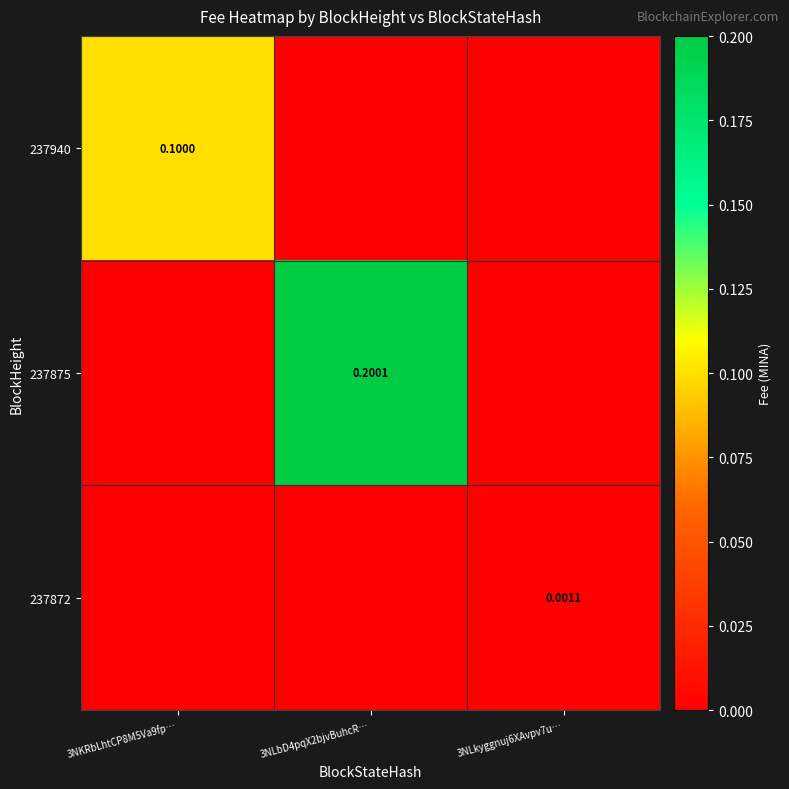

What is the difference between the maximum and second lowest values in the 237875 series?

0.2